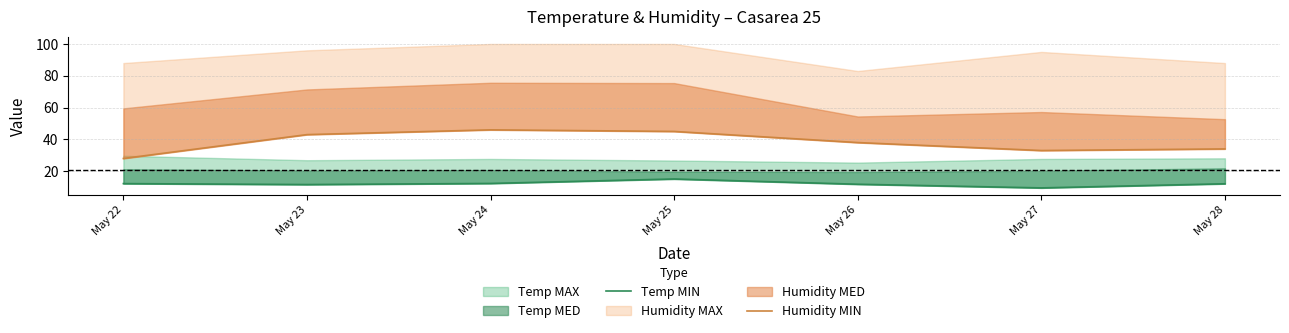

Between May 24 and May 26, which is larger?

May 24